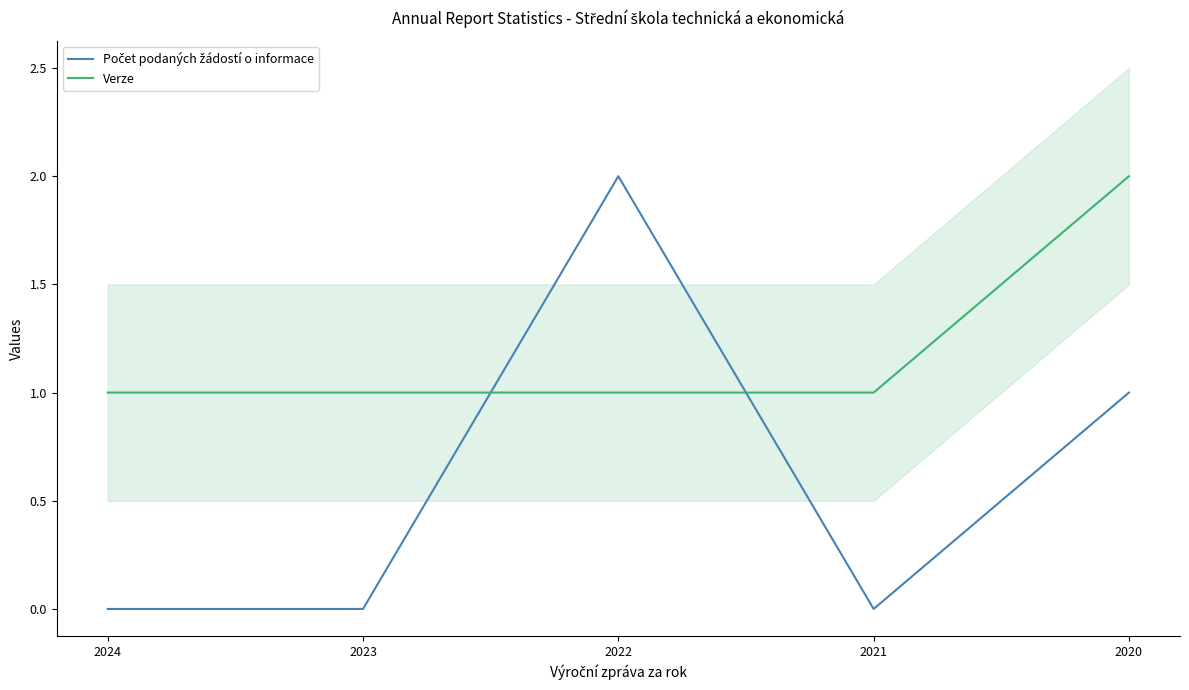

What is the value of the Verze point at the 4th from the left?

1